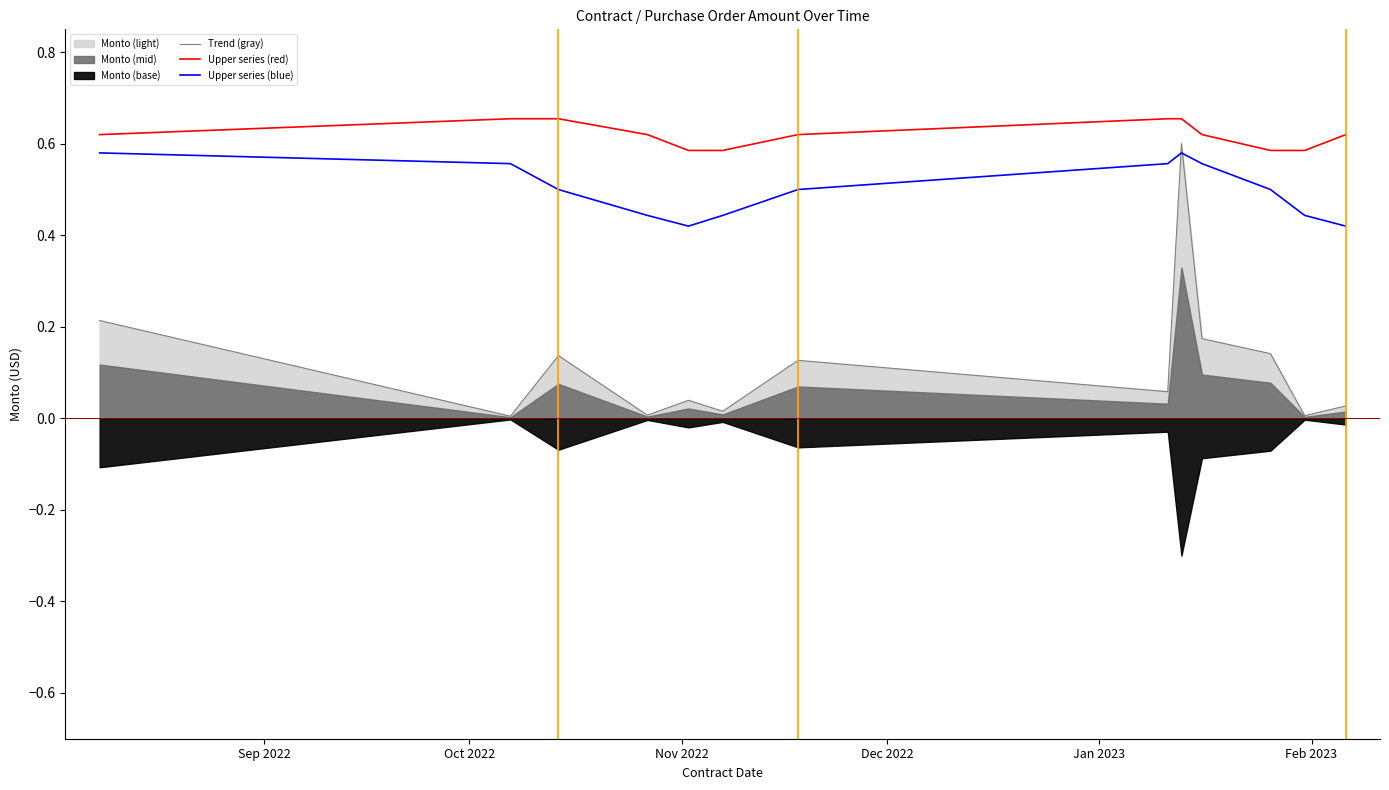

True or false: Upper series (red) and Upper series (blue) intersect in this chart.

False